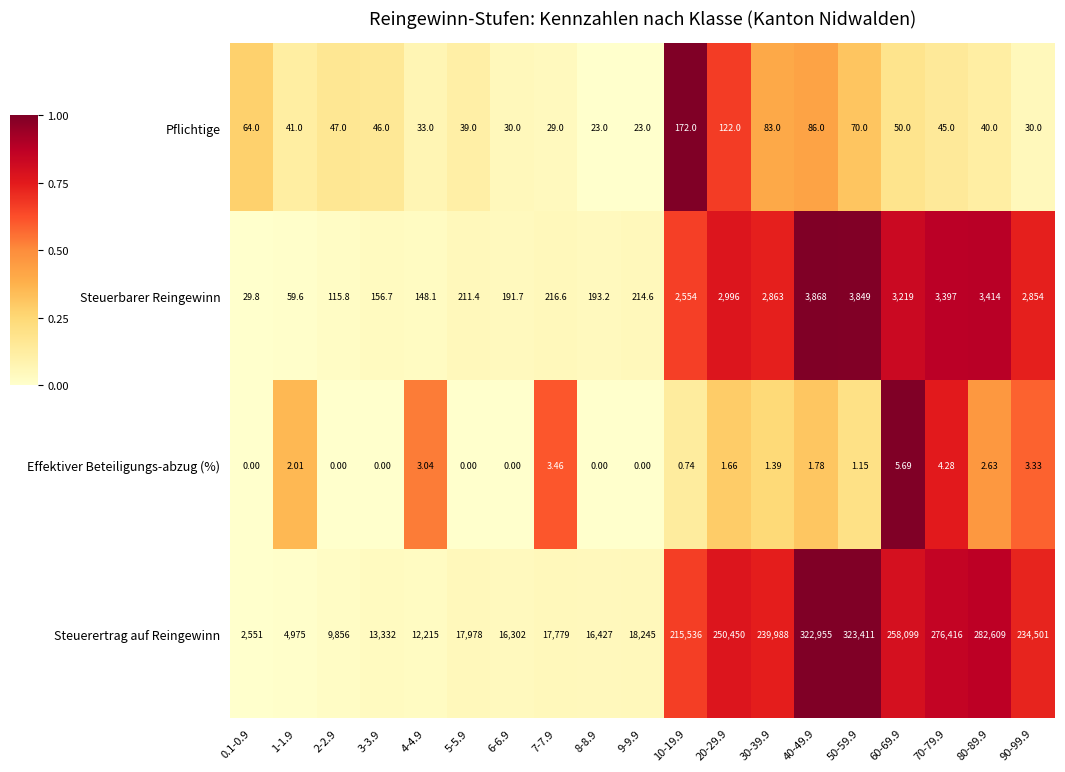

At 6-6.9, list the series in order from smallest to largest.

Effektiver Beteiligungs-abzug (%), Pflichtige, Steuerbarer Reingewinn, Steuerertrag auf Reingewinn